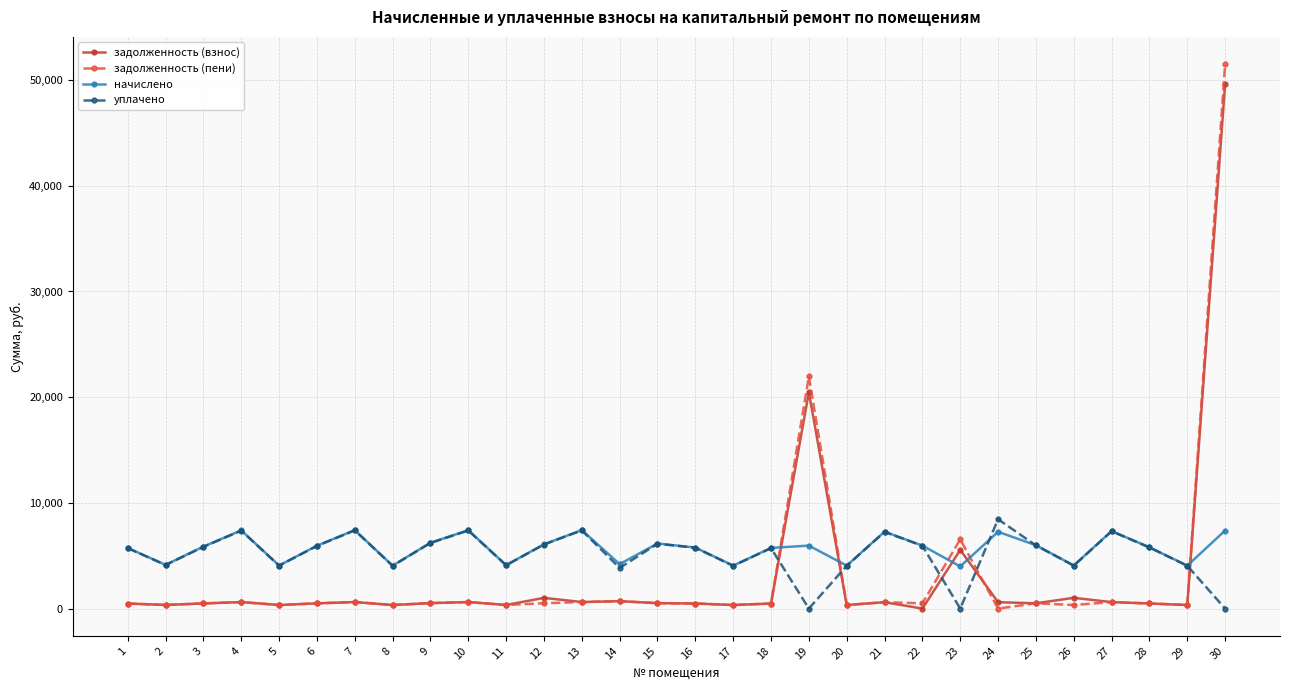

Which series has the widest spread of values?

задолженность (пени)